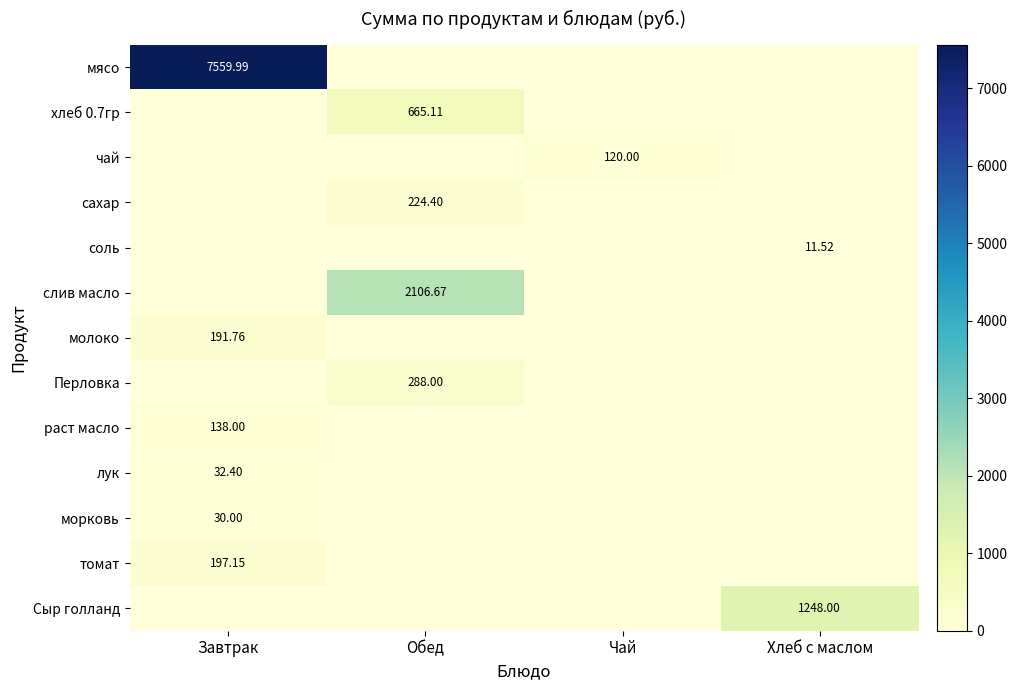

What is the average value of the соль series?

2.9